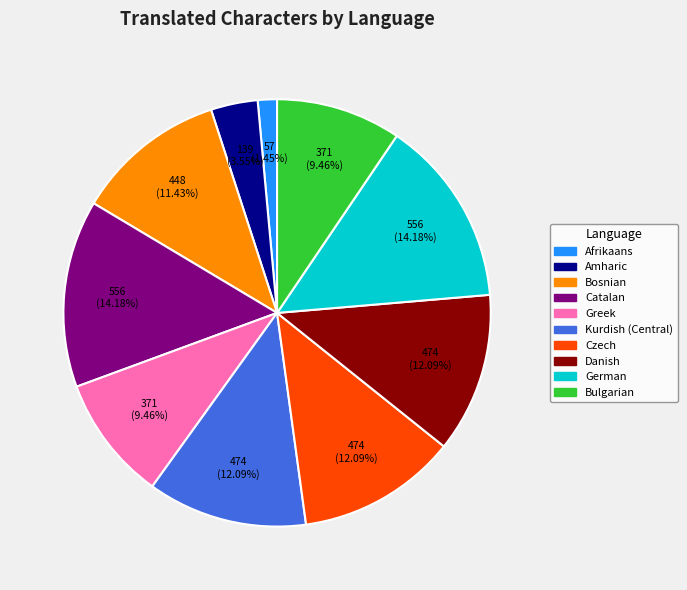

The Amharic slice represents 4% of the pie. True or false?

True